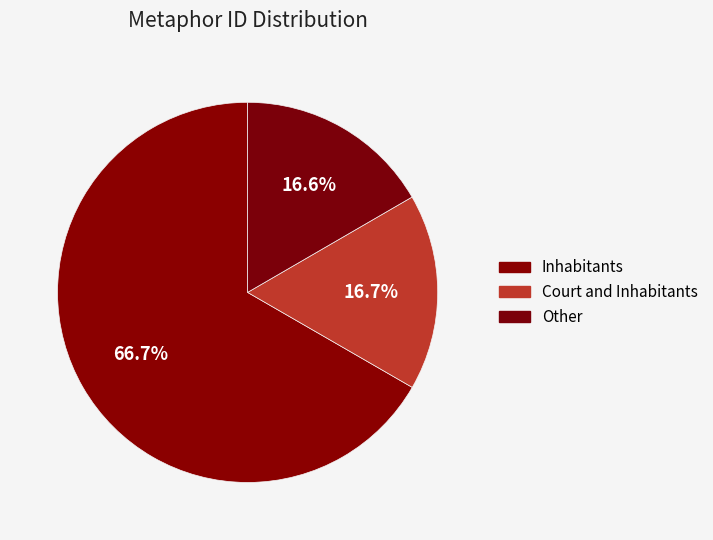

How many segments does this pie chart have?

3